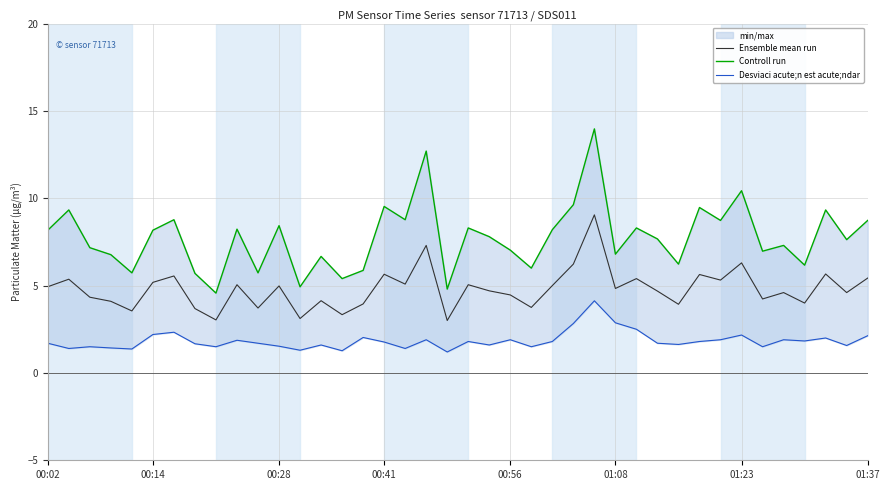

Rank the series at 13 from lowest to highest value.

Desviaci acute;n est acute;ndar, Ensemble mean run, Controll run